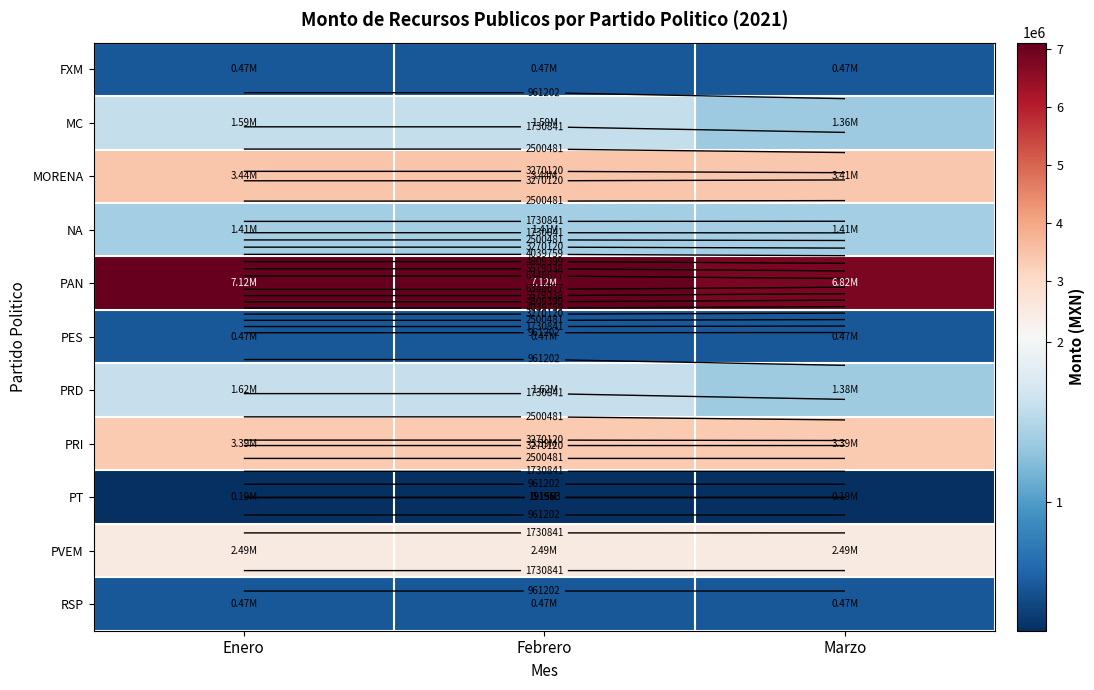

At Febrero, list the series in order from smallest to largest.

PT, FXM, PES, RSP, NA, MC, PRD, PVEM, PRI, MORENA, PAN